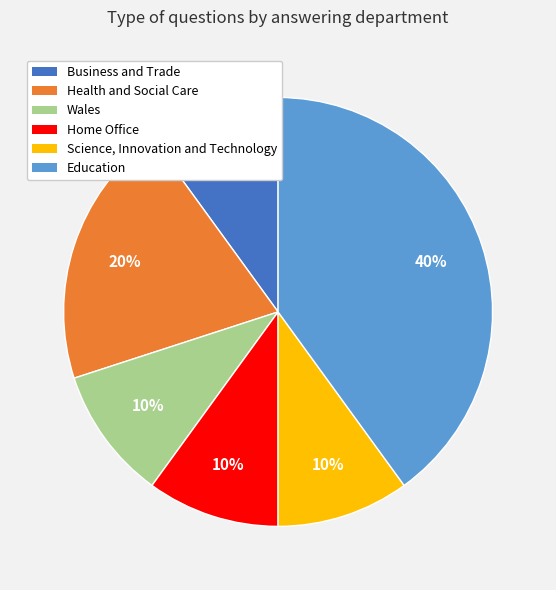

How many slices are in this pie chart?

6